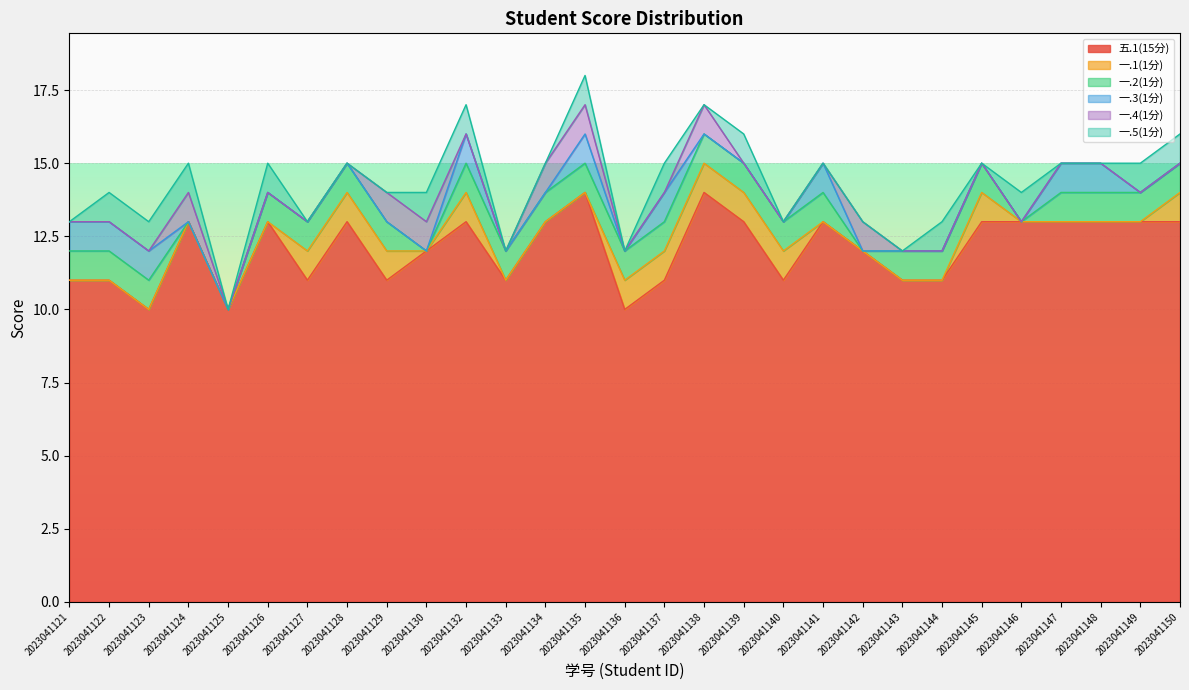

True or false: 一.2(1分) has more than 1 interior local peaks.

False